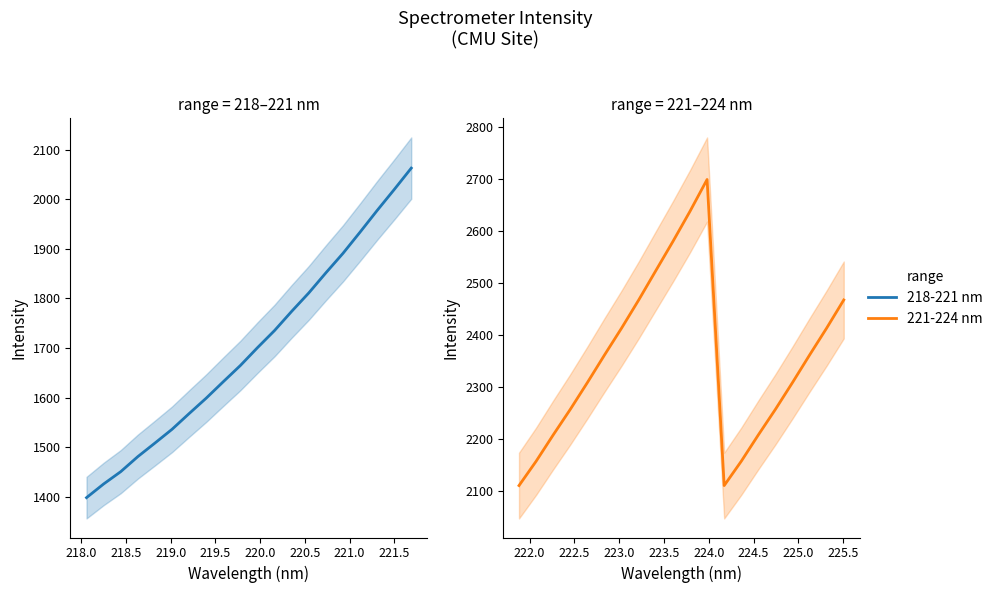

What is the sum of all 221-224 nm values?

47000.8